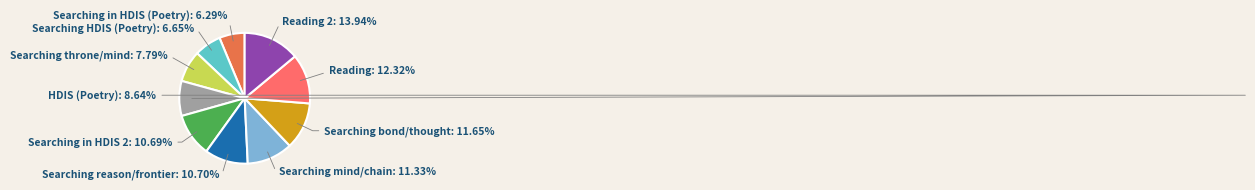

How many segments does this pie chart have?

10